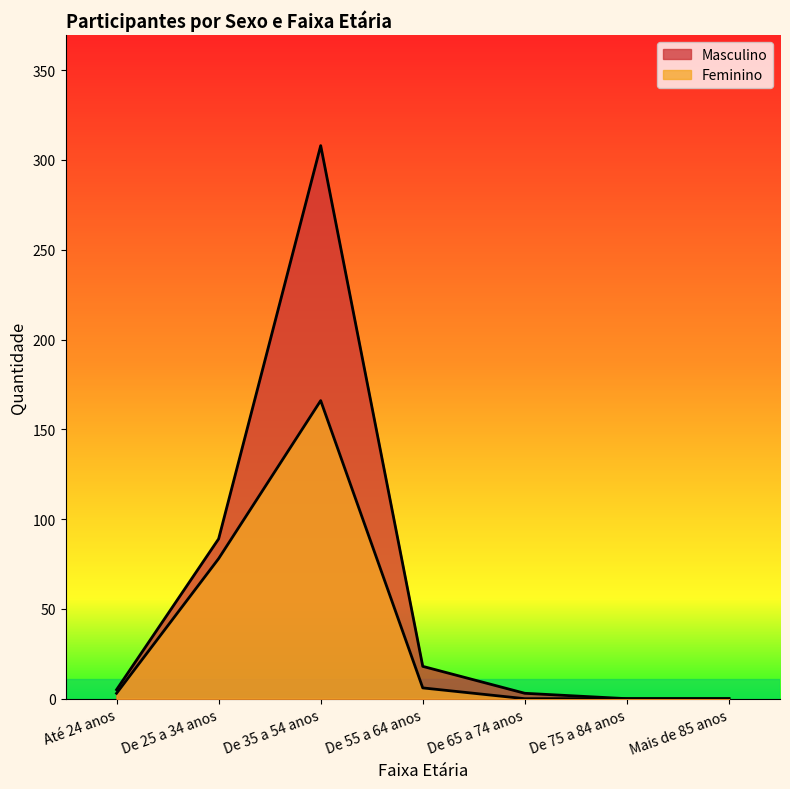

Reading right to left, list all the values displayed in this chart.

Masculino: Mais de 85 anos=0	De 75 a 84 anos=0	De 65 a 74 anos=3	De 55 a 64 anos=18	De 35 a 54 anos=308	De 25 a 34 anos=89	Até 24 anos=5
Feminino: Mais de 85 anos=0	De 75 a 84 anos=0	De 65 a 74 anos=0	De 55 a 64 anos=6	De 35 a 54 anos=166	De 25 a 34 anos=78	Até 24 anos=3